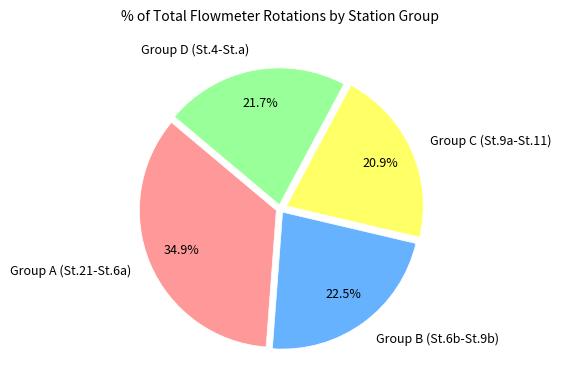

What percentage is NOT represented by Group C (St.9a-St.11)?

79.1%